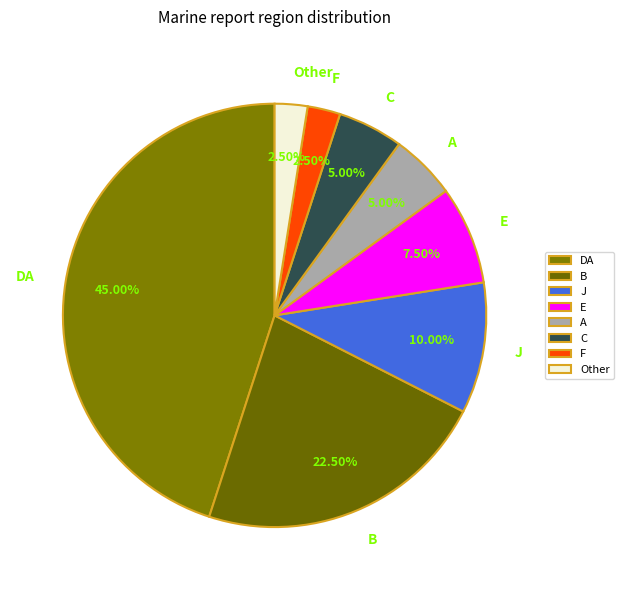

Which slice is the largest?

DA